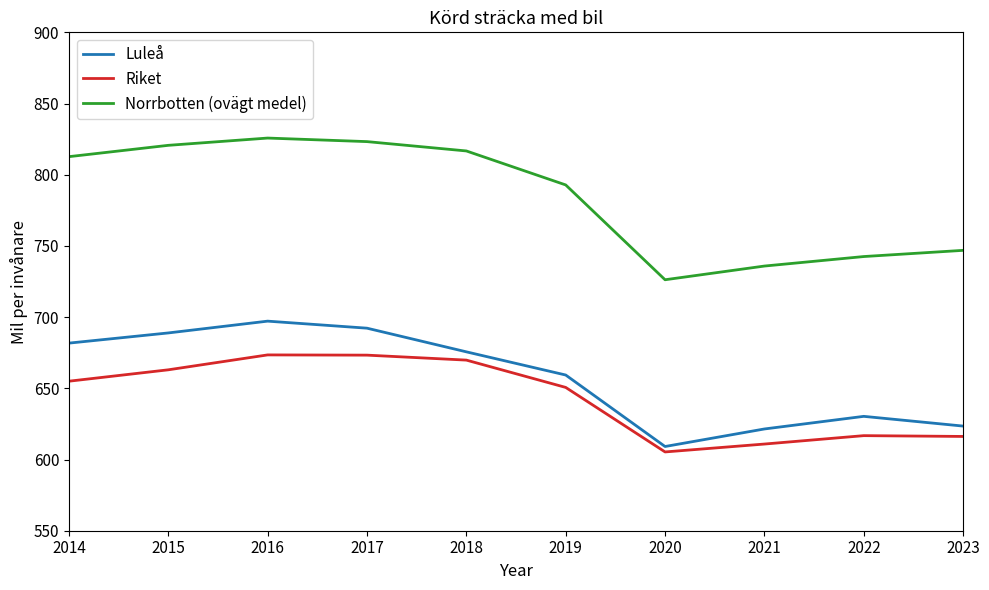

True or false: Norrbotten (ovägt medel) and Riket cross at least once.

False